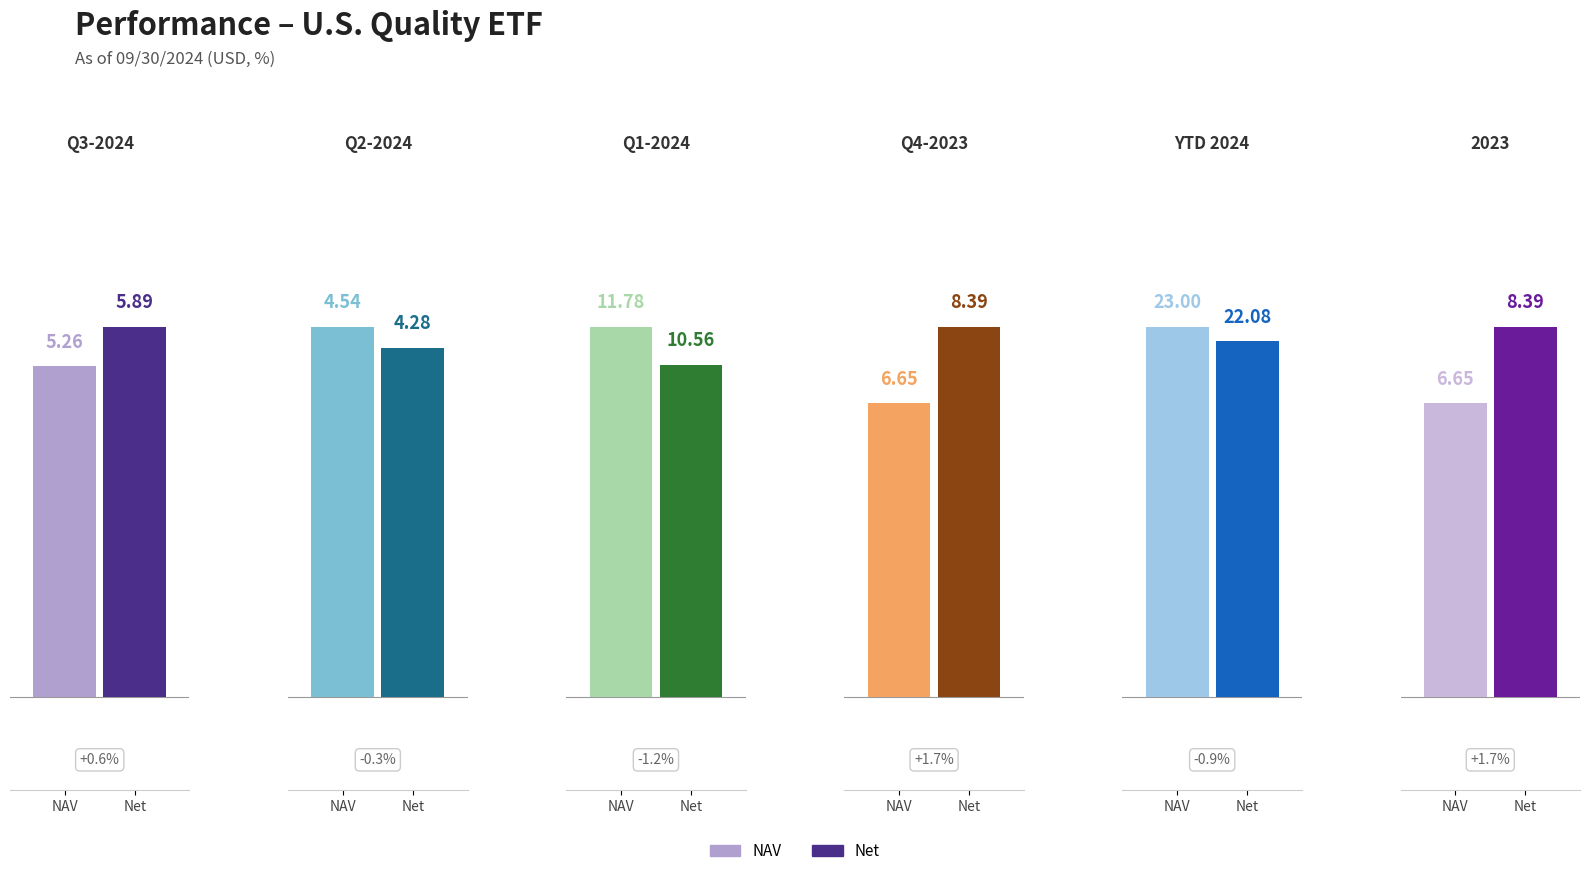

At which label does Market Price reach its peak?

YTD 2024